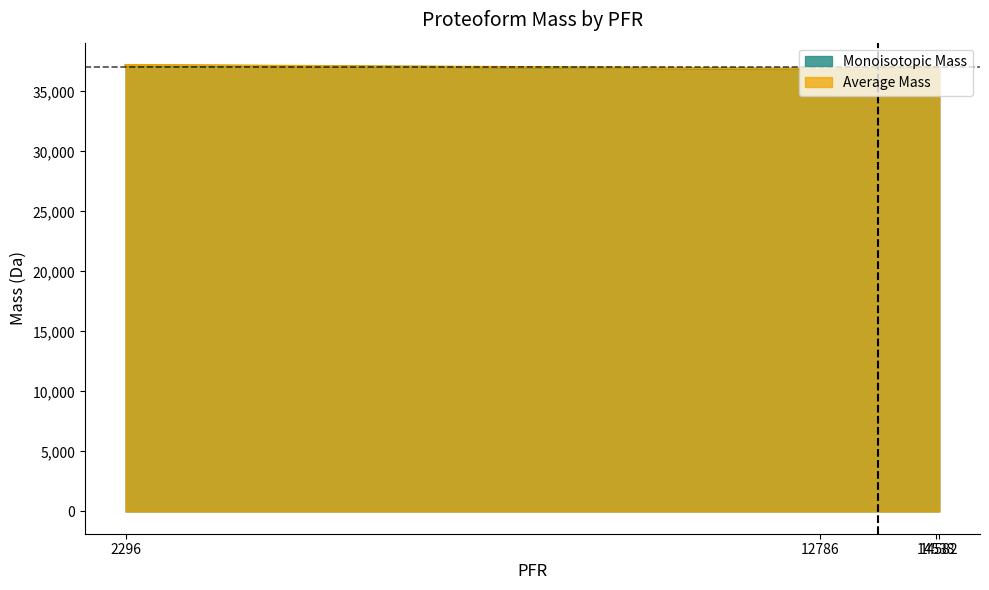

Which series changed the most between 2296 and 14582?

Average Mass